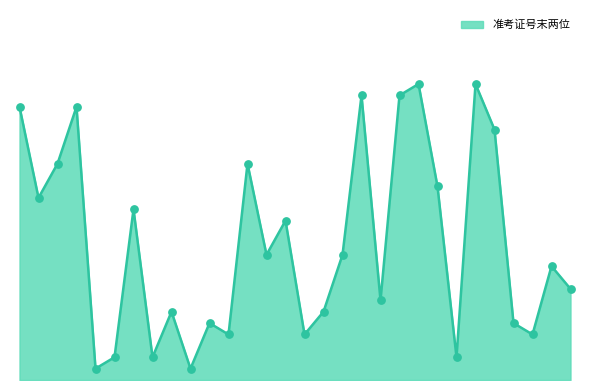

Does the chart have visible grid lines?

No